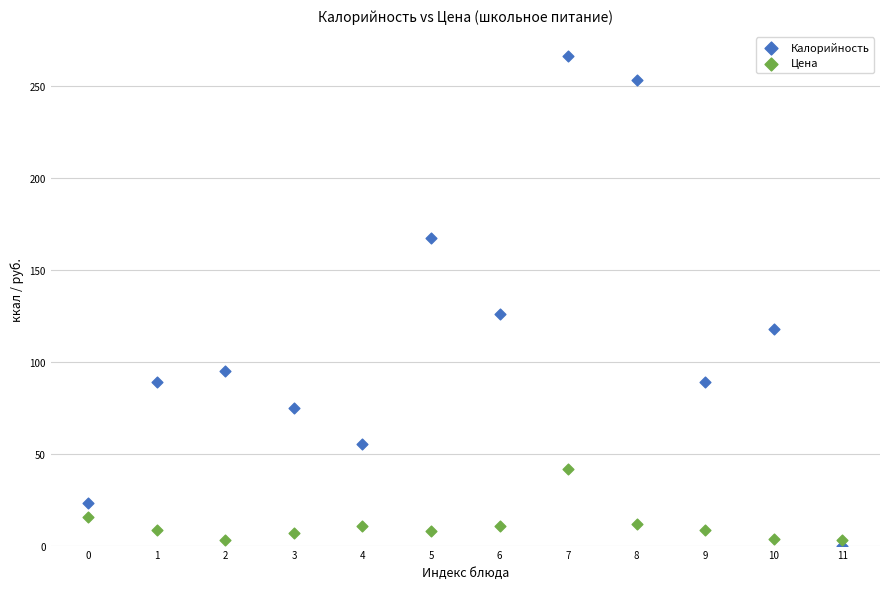

Across all data points, what is the range of Y values (max minus min)?

266.0